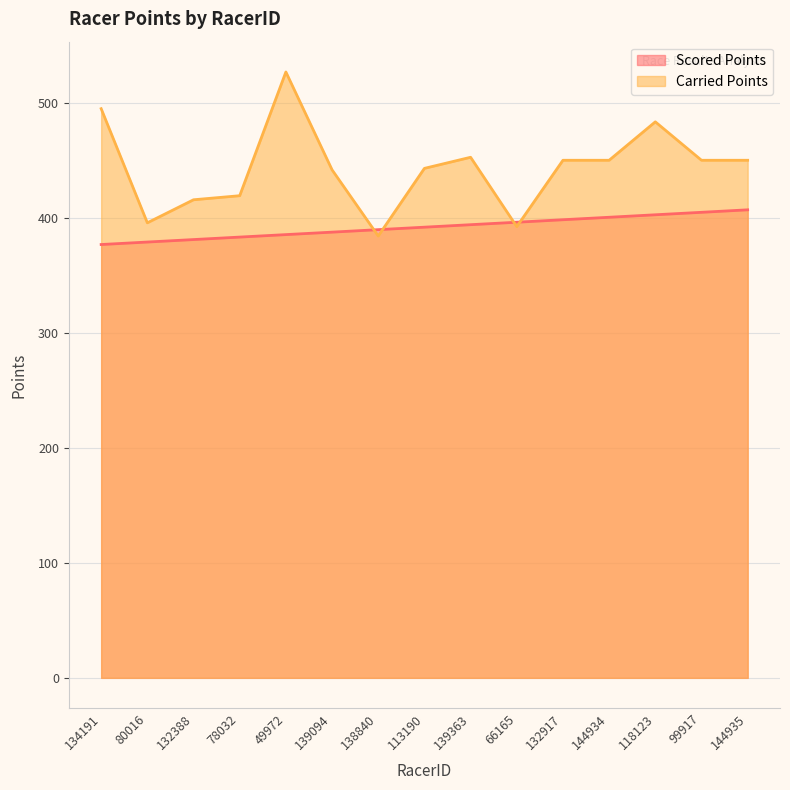

Reading left to right, list all the values displayed in this chart.

Scored Points: 134191=376.7	80016=378.9	132388=381.1	78032=383.2	49972=385.4	139094=387.5	138840=389.7	113190=391.8	139363=394.0	66165=396.1	132917=398.3	144934=400.4	118123=402.6	99917=404.8	144935=406.9
Carried Points: 134191=494.8	80016=395.6	132388=415.6	78032=419.2	49972=526.8	139094=441.7	138840=384.1	113190=442.9	139363=452.6	66165=392.3	132917=450.0	144934=450.0	118123=483.4	99917=450.0	144935=450.0